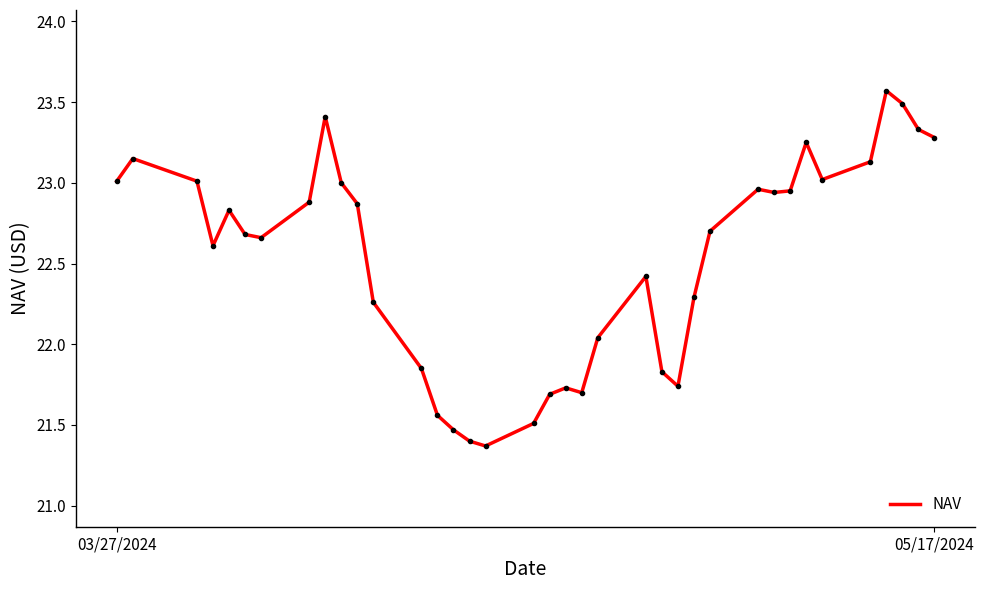

What is the minimum value shown in the chart?

21.4